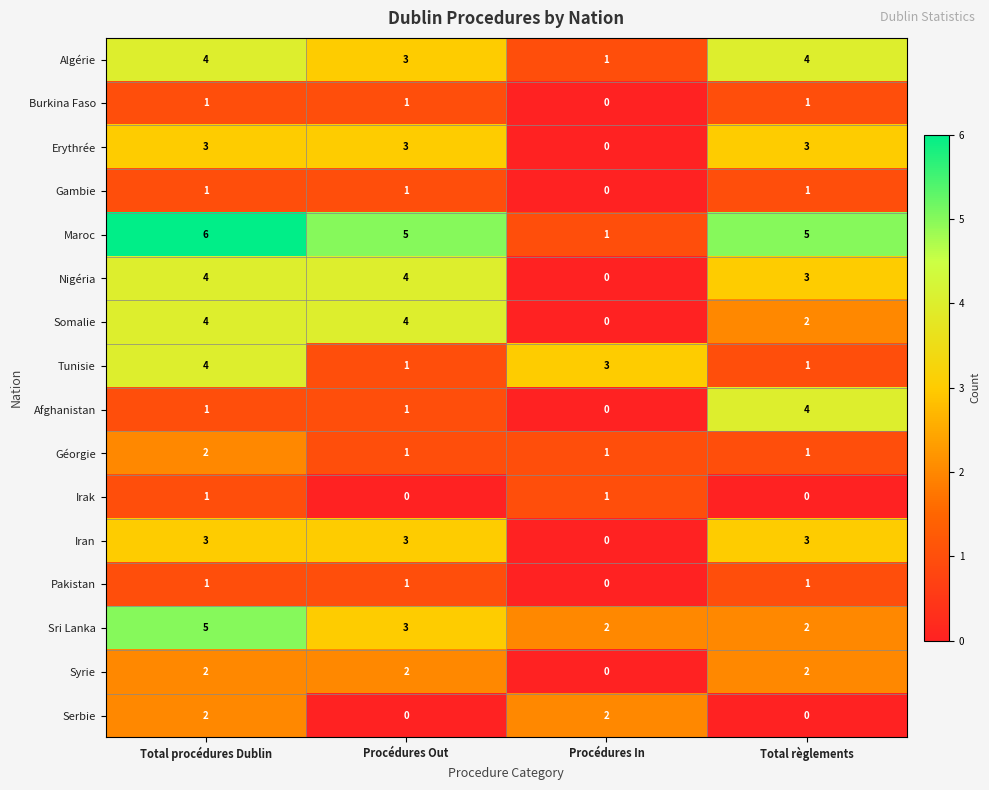

The Serbie series shows 0 at Total règlements. True or false?

True